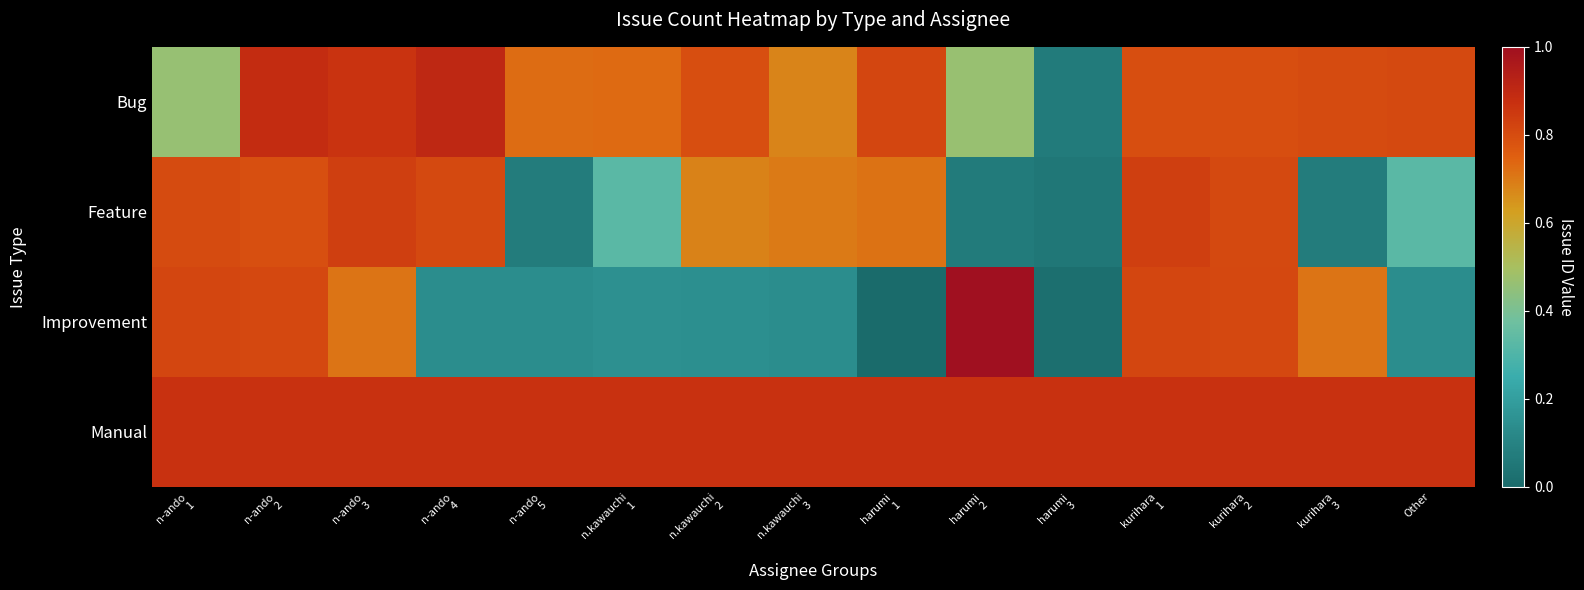

At how many categories does at least one series exceed 0?

15